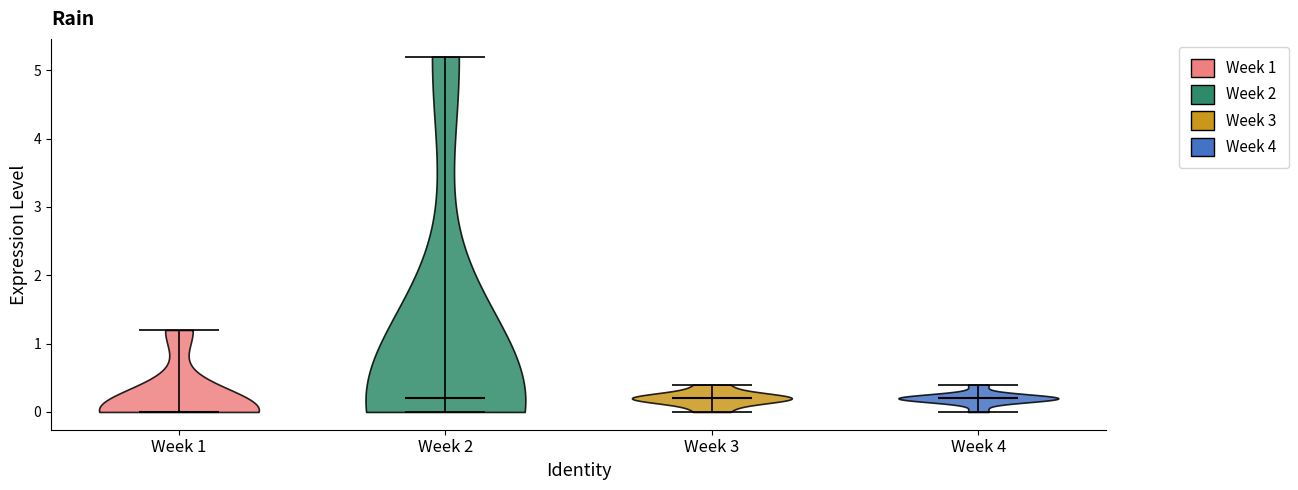

Reading left to right, read every violin against the y-axis: where its median line is, and the lowest and highest points it reaches. The values are not printed on the chart, so give them approximately, as read against the axis.

Week 1: median line 0.0, lowest point 0.0, highest point 1.2
Week 2: median line 0.2, lowest point 0.0, highest point 5.2
Week 3: median line 0.2, lowest point 0.0, highest point 0.4
Week 4: median line 0.2, lowest point 0.0, highest point 0.4